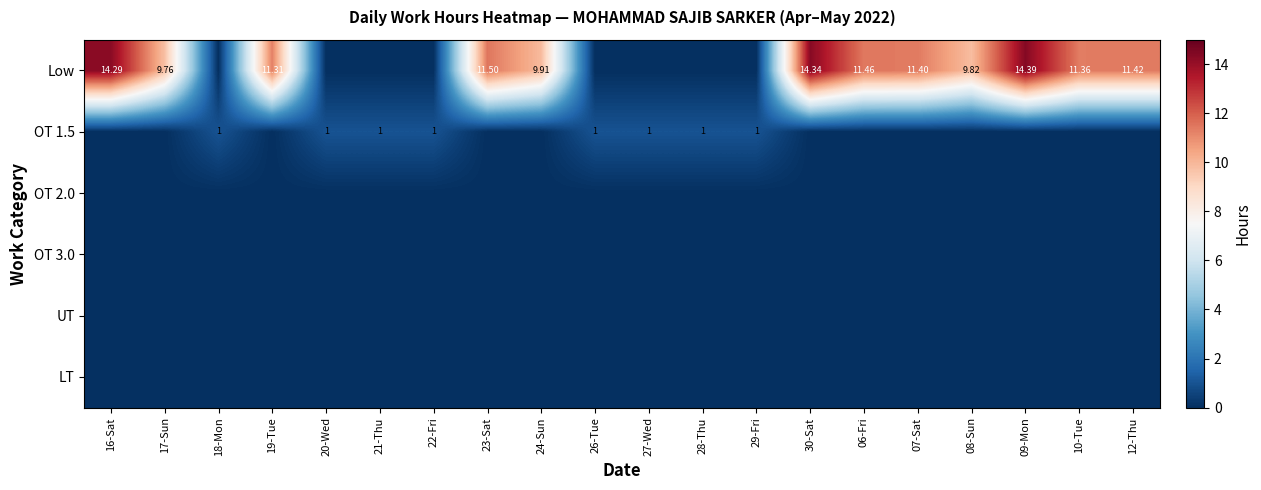

At which category does the chart reach its peak across all series?

09-Mon